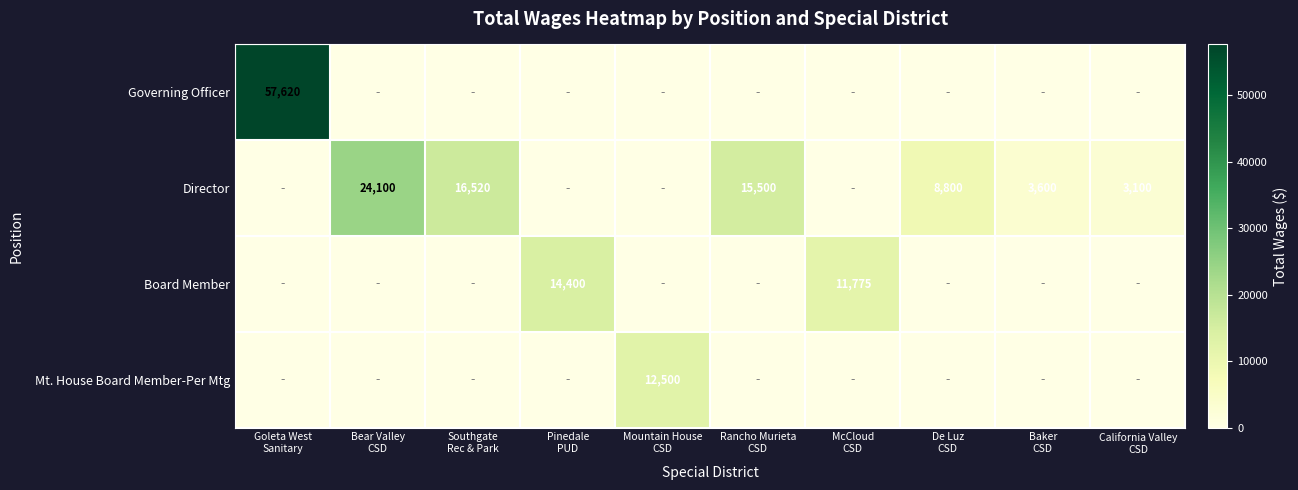

Is it true that Governing Officer equals 0 at Bear Valley CSD?

True